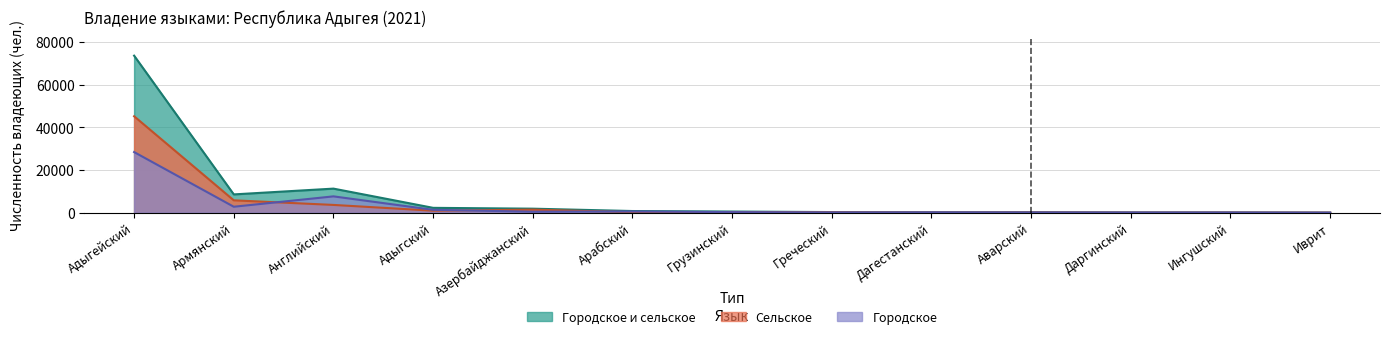

True or false: Городское has more than 2 points higher than both neighbors.

True